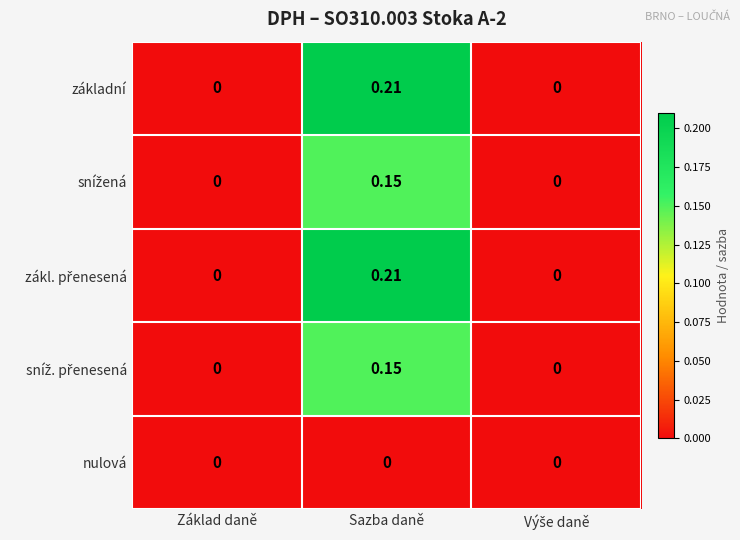

Which label corresponds to the largest value in the chart?

Sazba daně